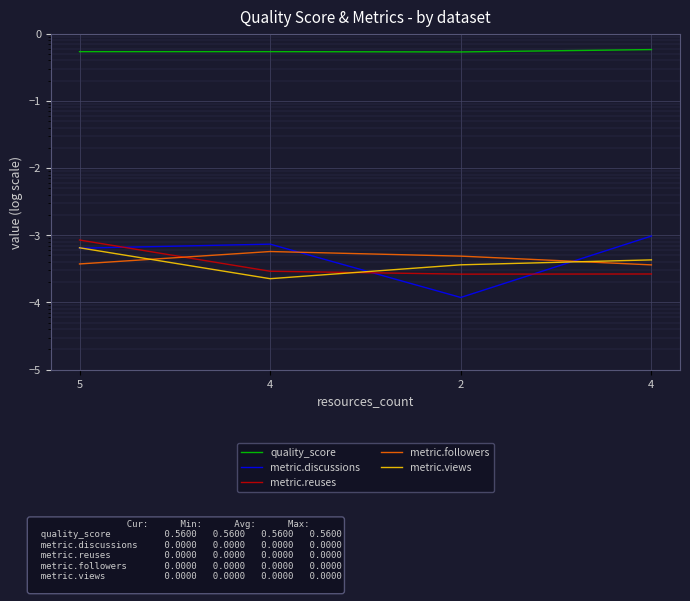

True or false: metric.followers has more than 0 interior local peaks.

True